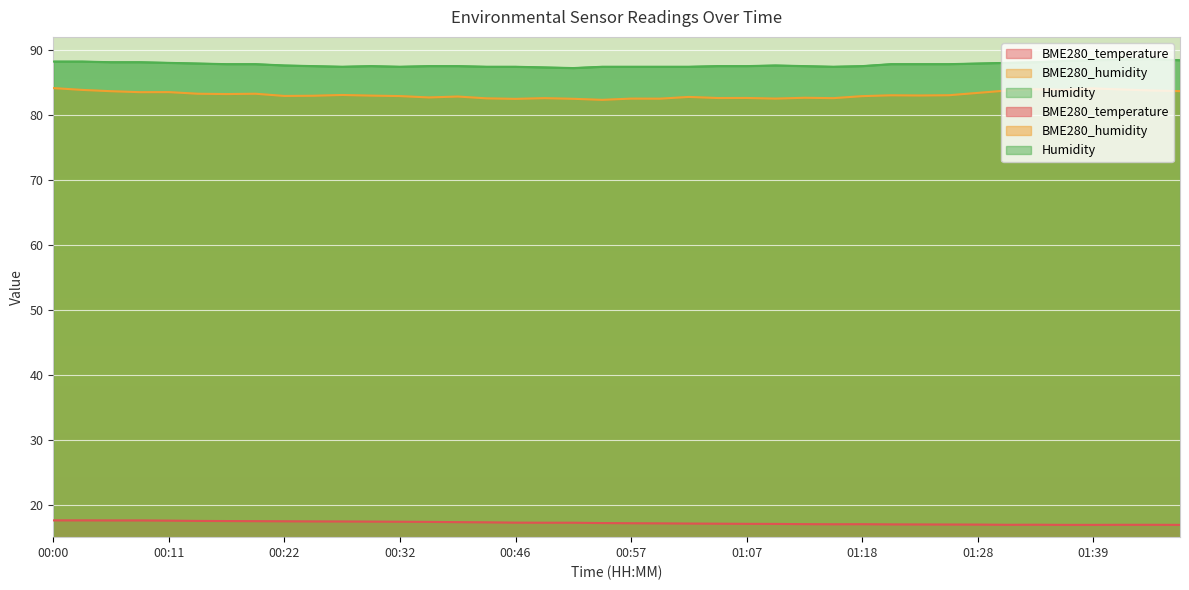

True or false: BME280_humidity and Humidity intersect in this chart.

False